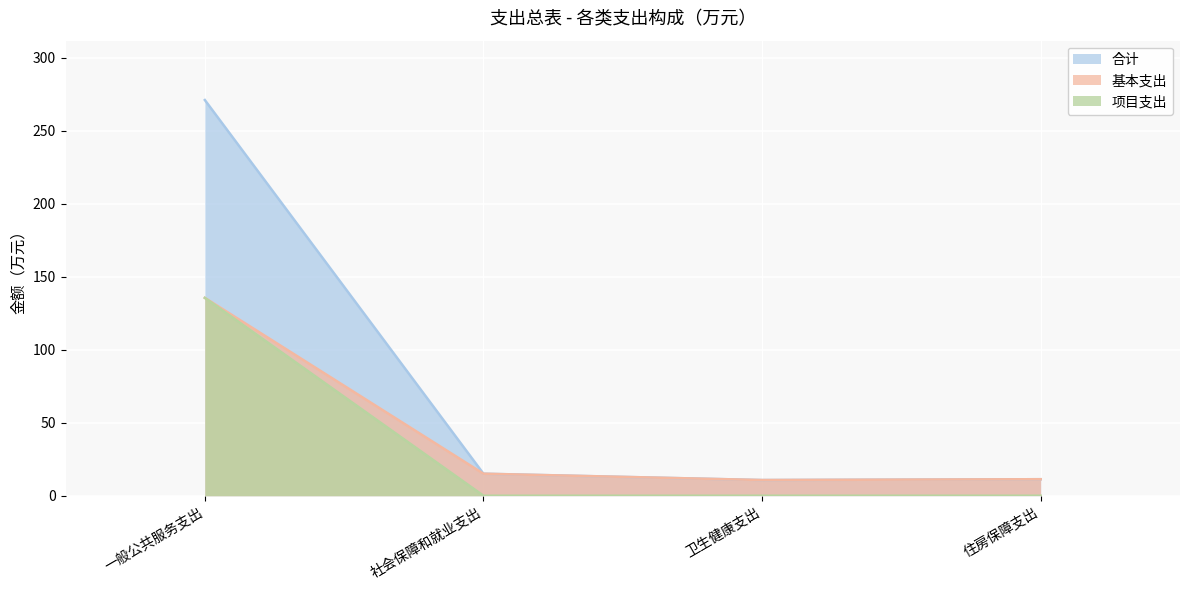

What is the difference between the 项目支出 values at 一般公共服务支出 and 卫生健康支出?

135.5